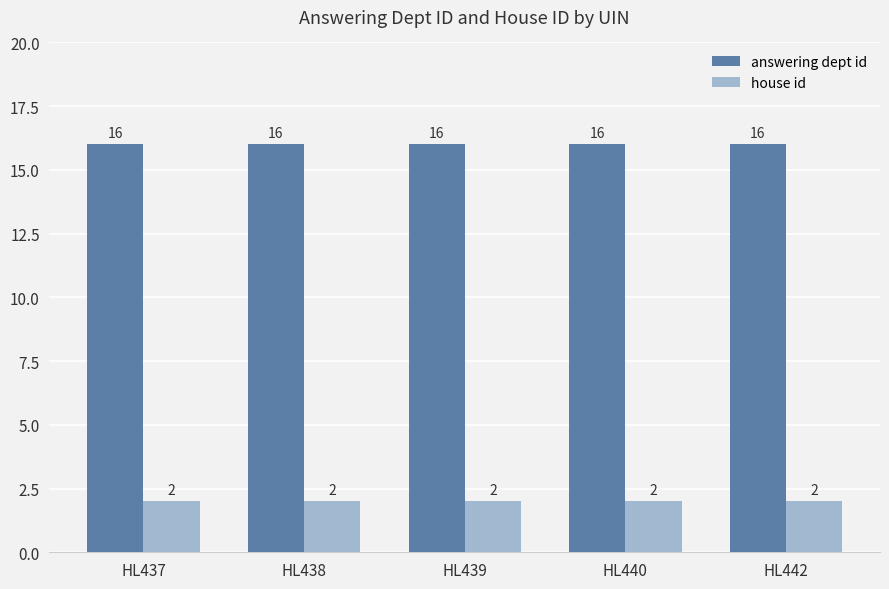

What is the value of the answering dept id bar at the 4th from the left?

16